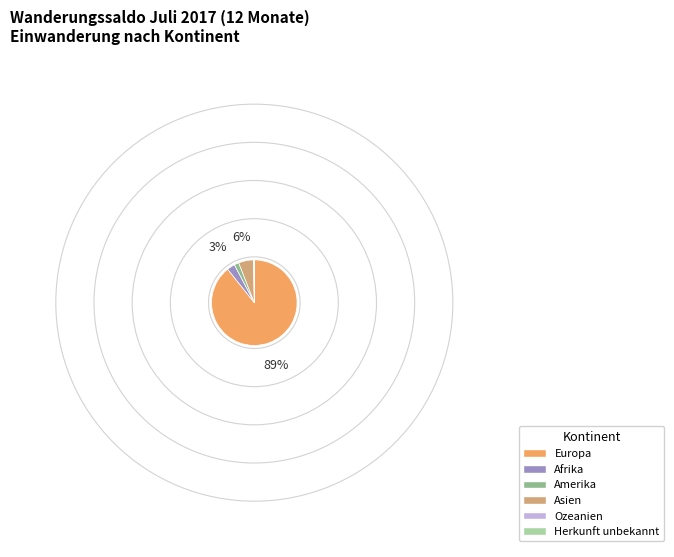

What is the largest slice in the pie chart?

Europa